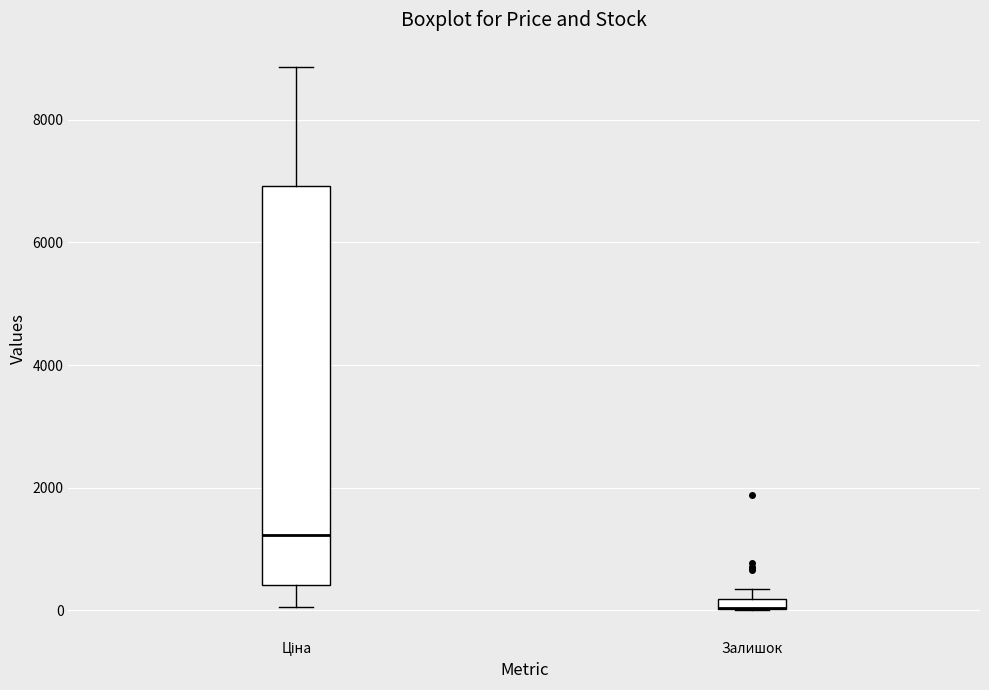

Where is the upper edge of the box for Залишок on the y-axis? The values are not printed on the chart, so give them approximately, as read against the axis.

200